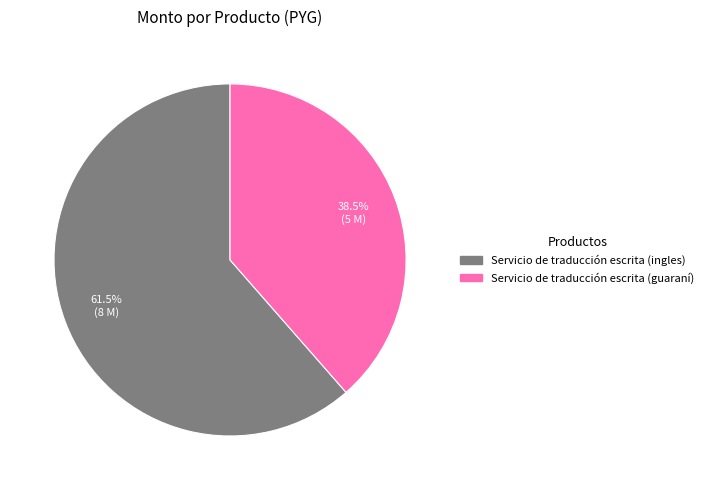

Which category accounts for the majority?

Servicio de traducción escrita (ingles)